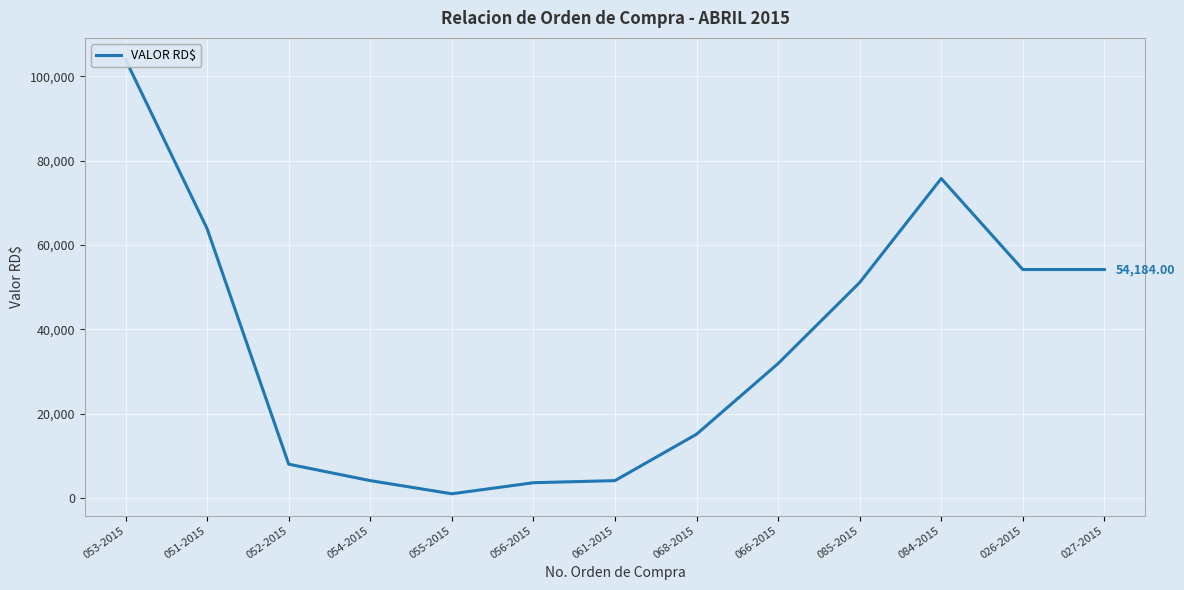

The chart shows a value of 54184.0 at 026-2015. True or false?

True